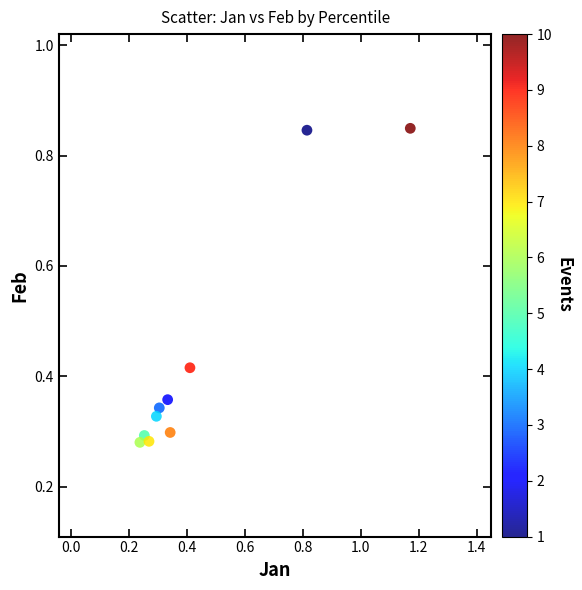

What is the range of X values (max minus min)?

0.9